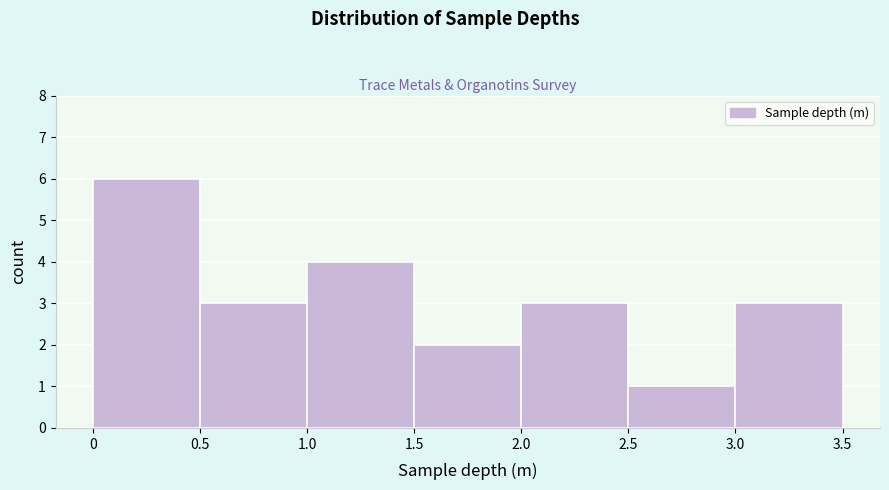

Over which range of the x-axis is the bar tallest?

0 to 0.5